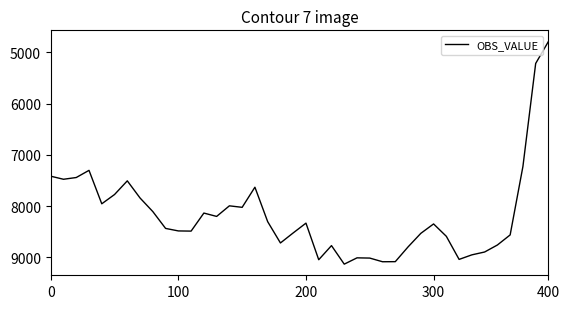

What is the difference between the maximum and minimum values?

4348.1